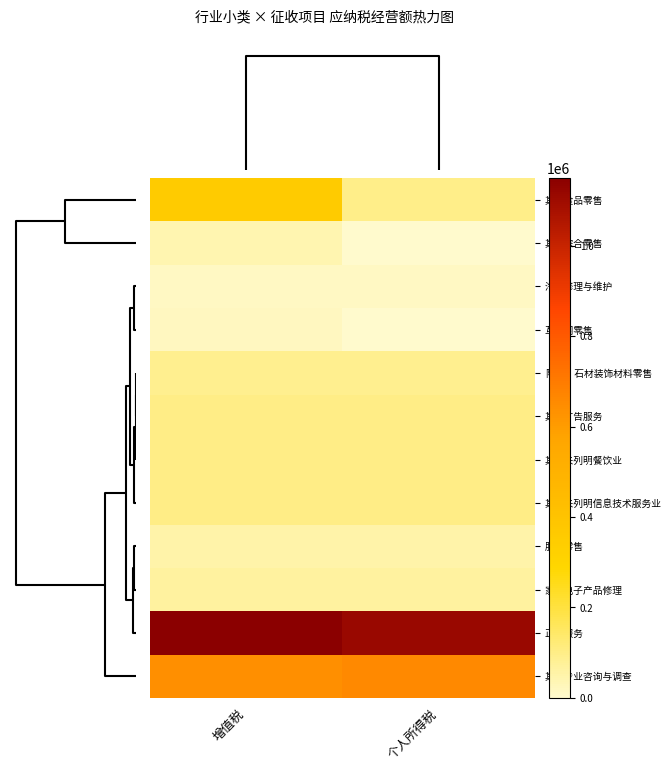

Which series has the largest total across all categories?

正餐服务